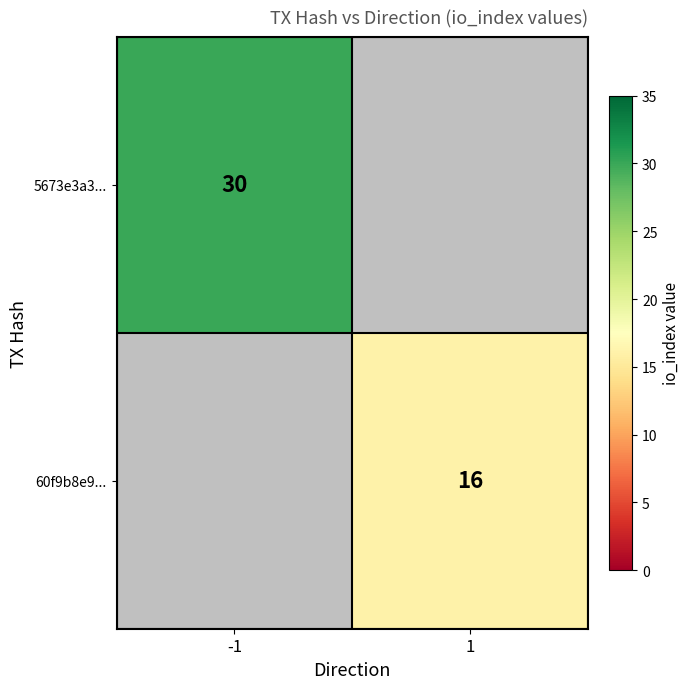

The value of 60f9b8e9... at 1 is 9. True or false?

False